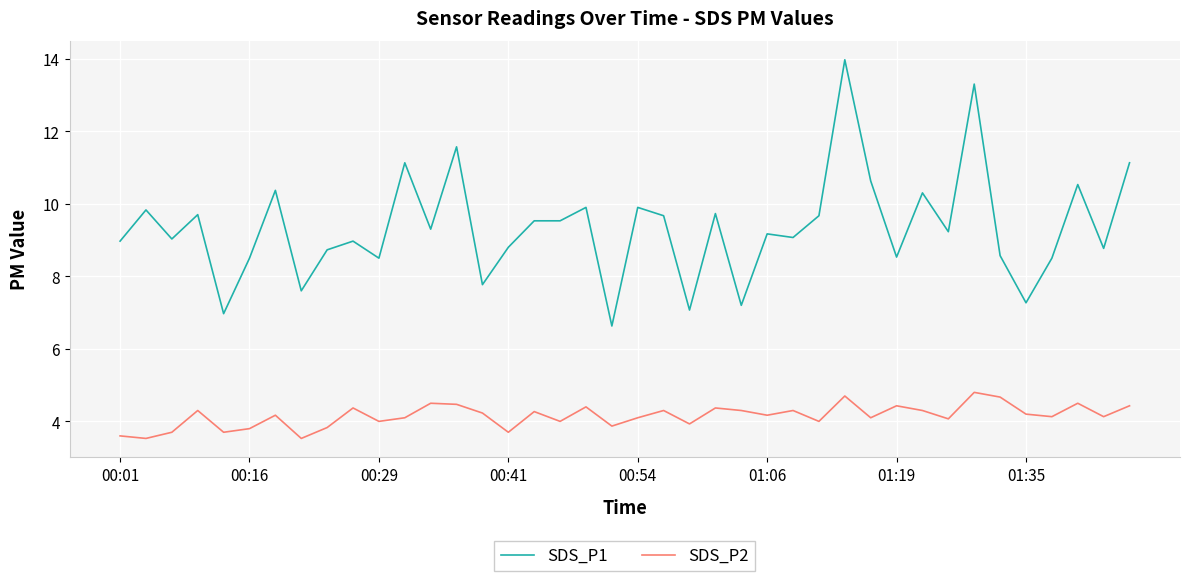

What is the minimum value shown in the chart?

3.5